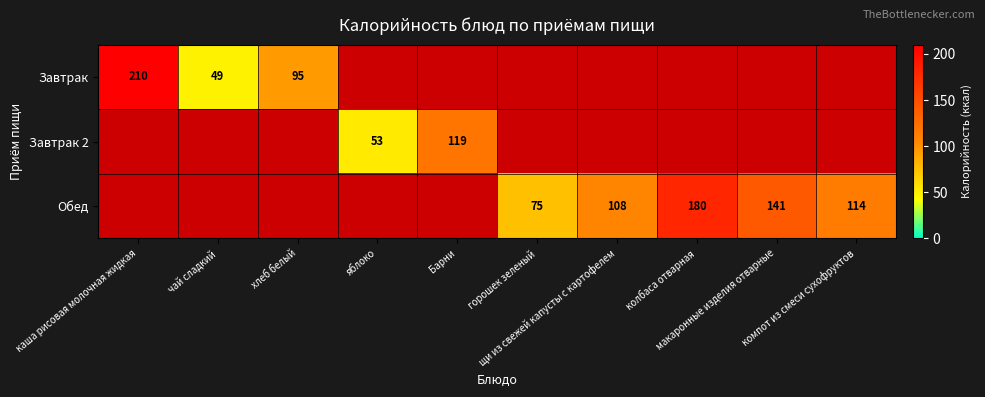

List the labels in order of Обед value, largest first.

каша рисовая молочная жидкая, чай сладкий, хлеб белый, яблоко, Барни, колбаса отварная, макаронные изделия отварные, компот из смеси сухофруктов, щи из свежей капусты с картофелем, горошек зеленый